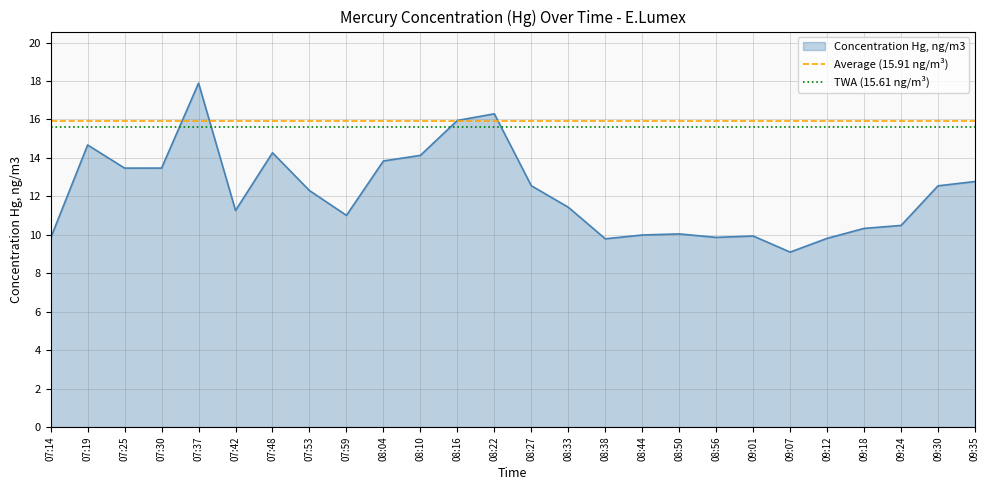

What is the lowest value of the Concentration Hg, ng/m3 series?

9.1